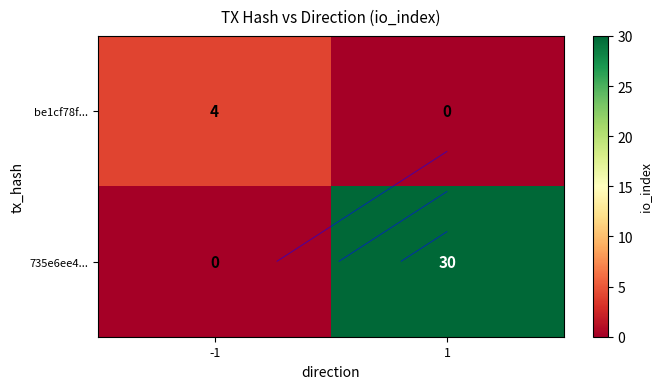

What is the spread (max minus min) of values at 1?

30